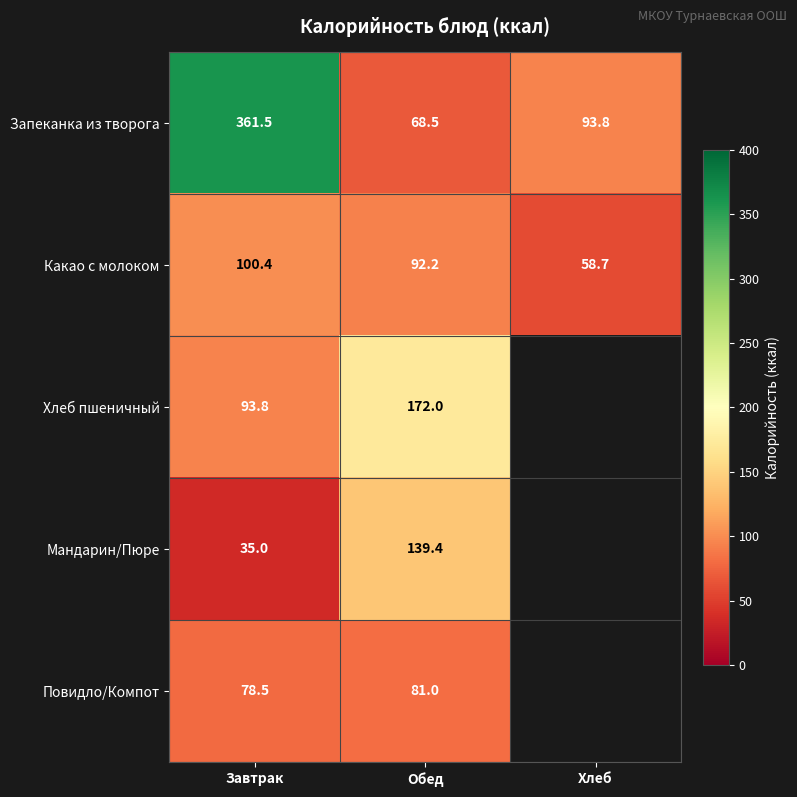

How many categories are shown in the chart?

3